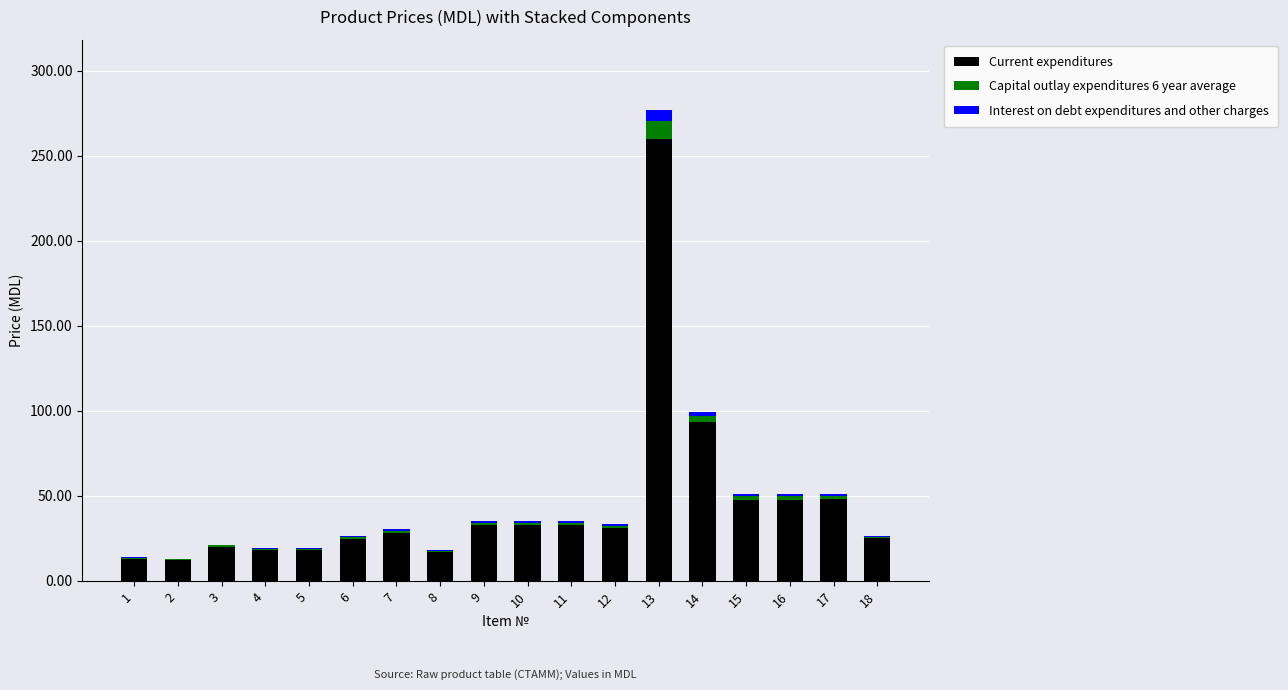

The value of Current expenditures at 8 is 16.9. True or false?

True